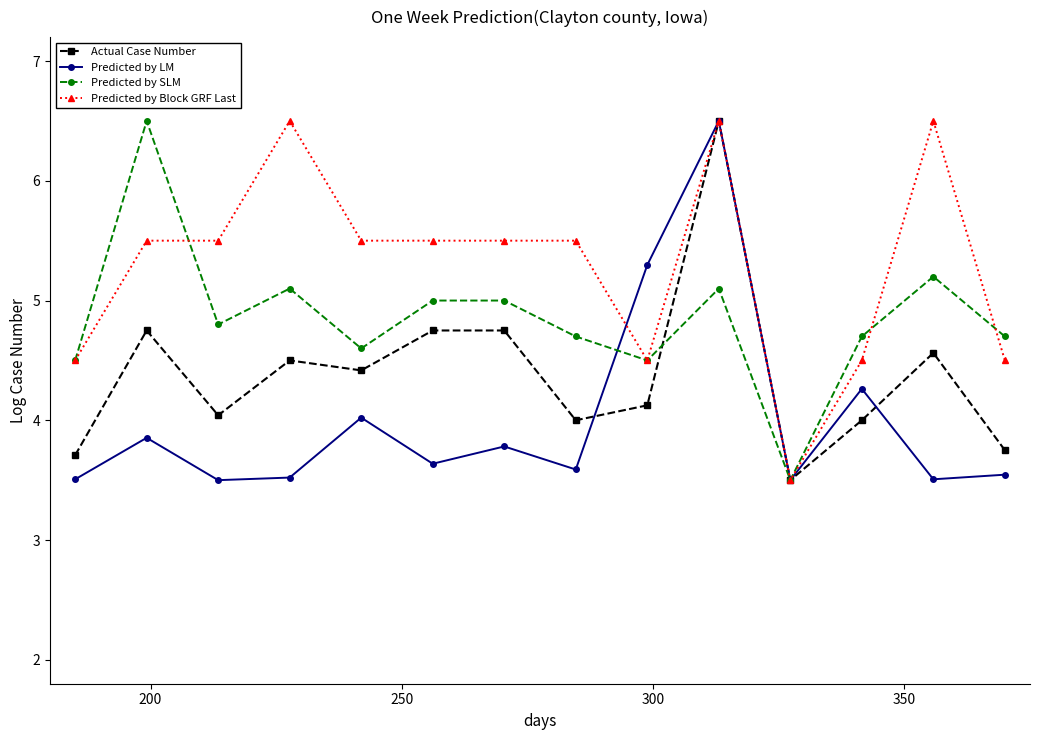

What is the smallest value displayed?

3.5